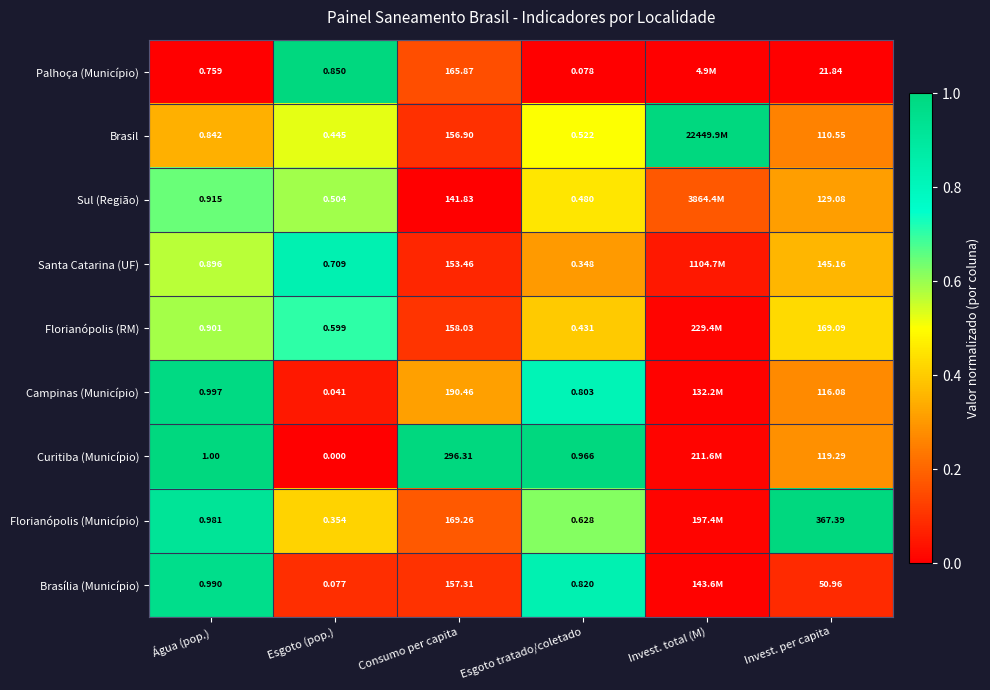

Which series changed the most between Esgoto (pop.) and Invest. per capita?

Florianópolis (Município)